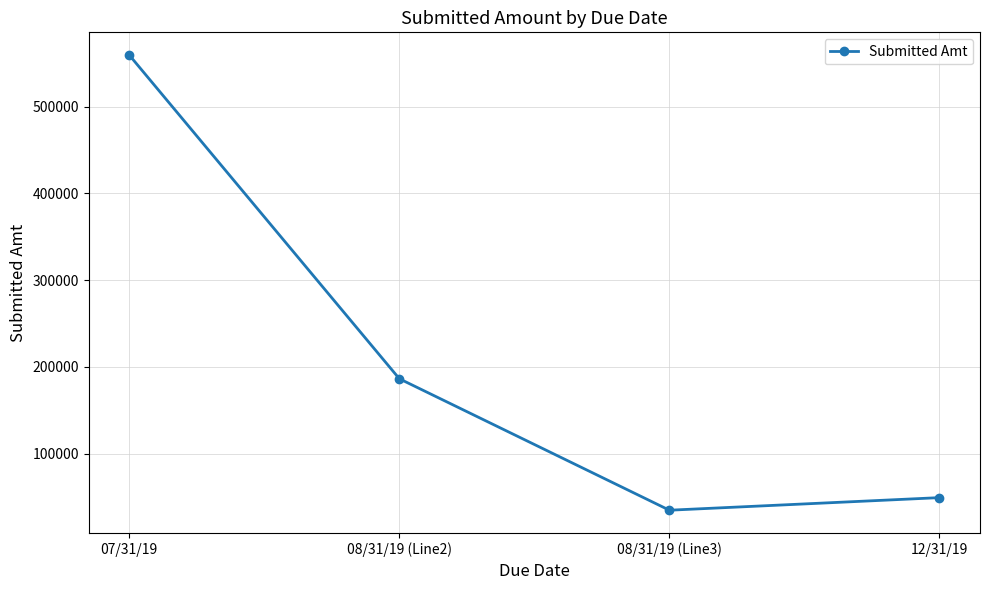

List the labels in order of value, largest first.

07/31/19, 08/31/19 (Line2), 12/31/19, 08/31/19 (Line3)